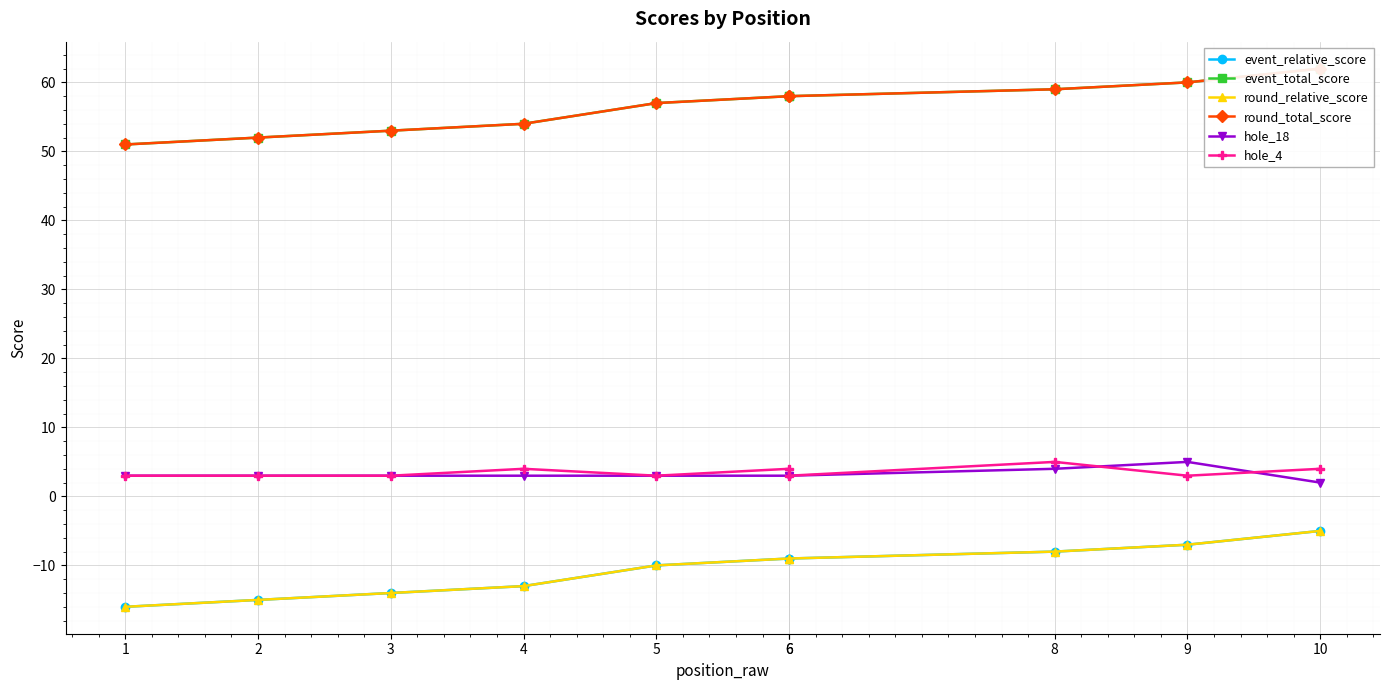

True or false: hole_18 has more than 0 interior local peaks.

True